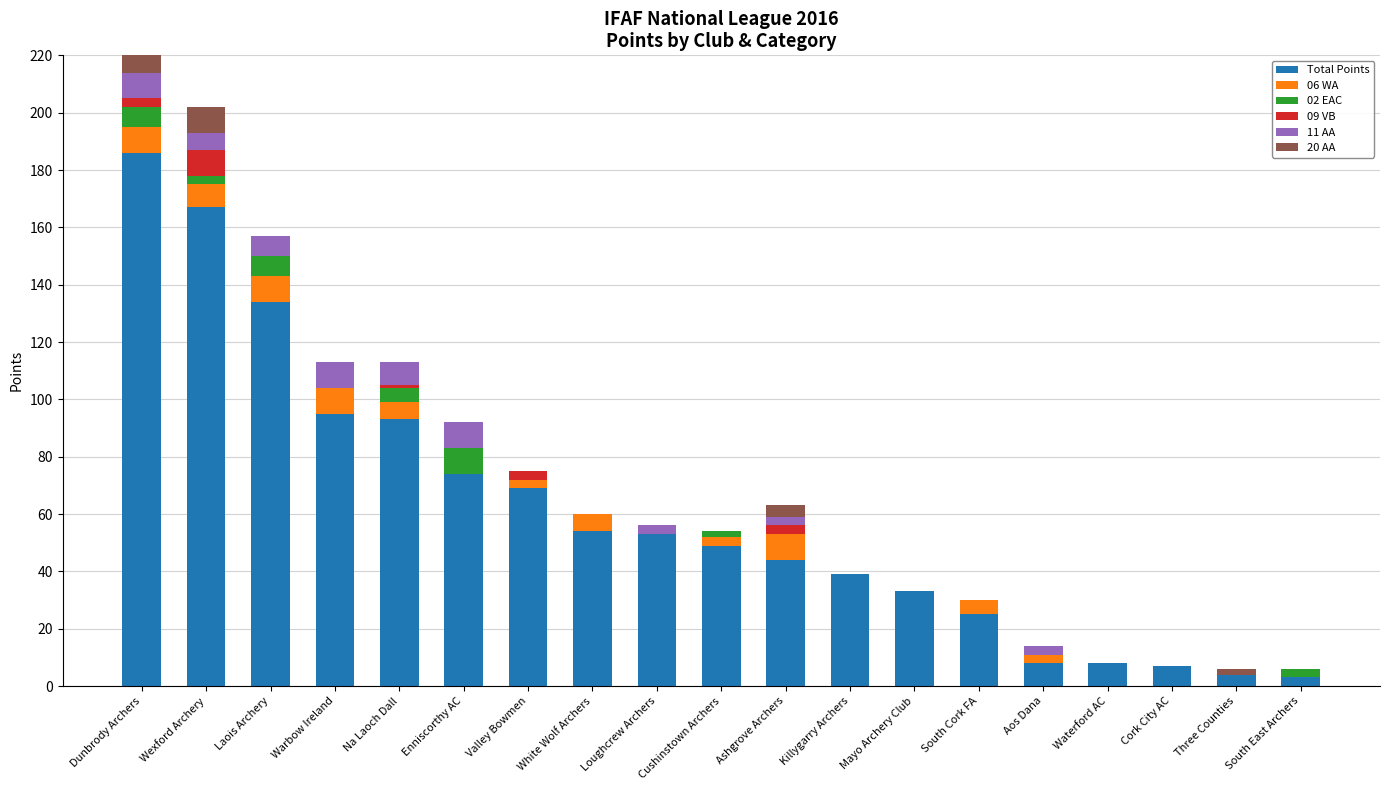

Which label corresponds to the largest value in the chart?

Dunbrody Archers